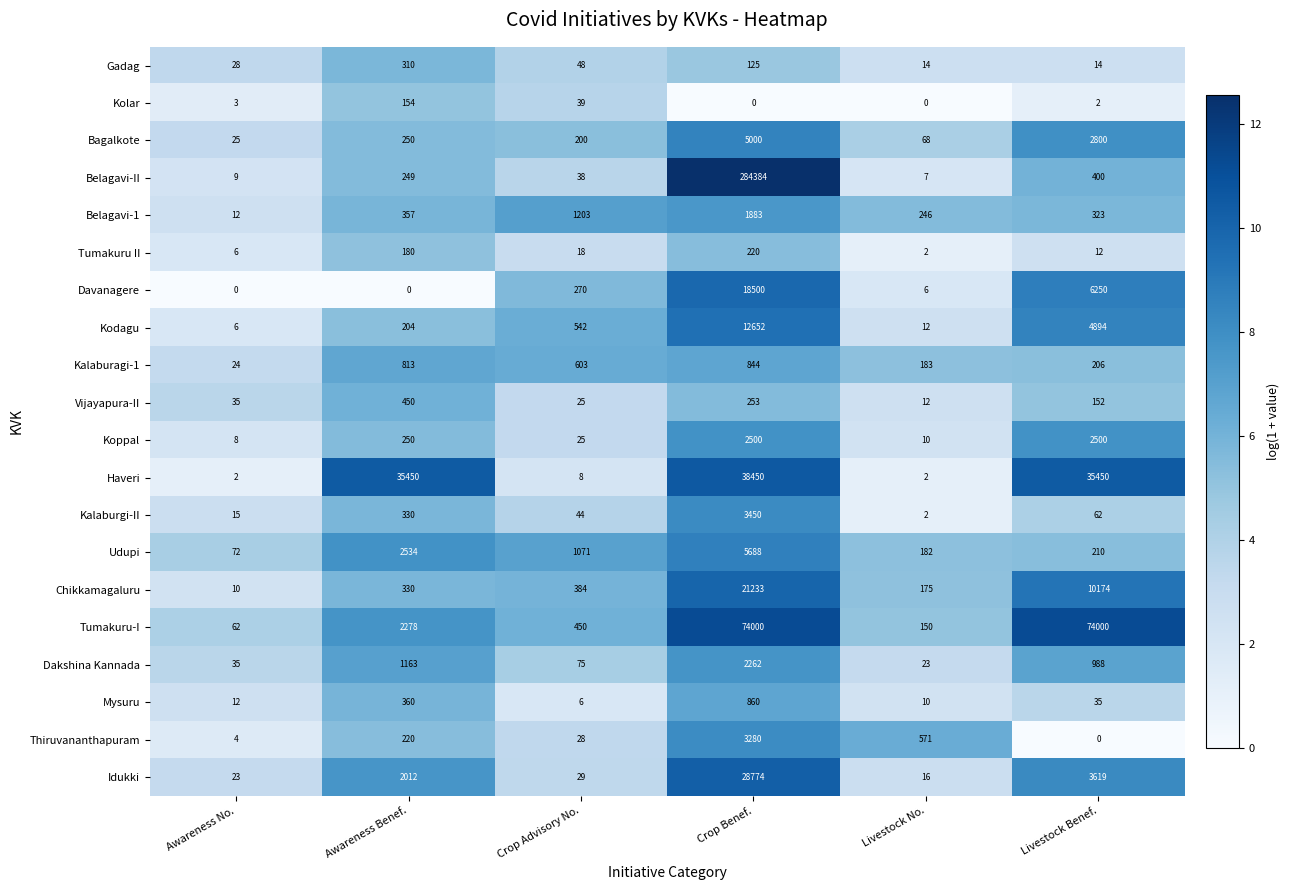

The Thiruvananthapuram series shows 571 at Livestock No.. True or false?

True